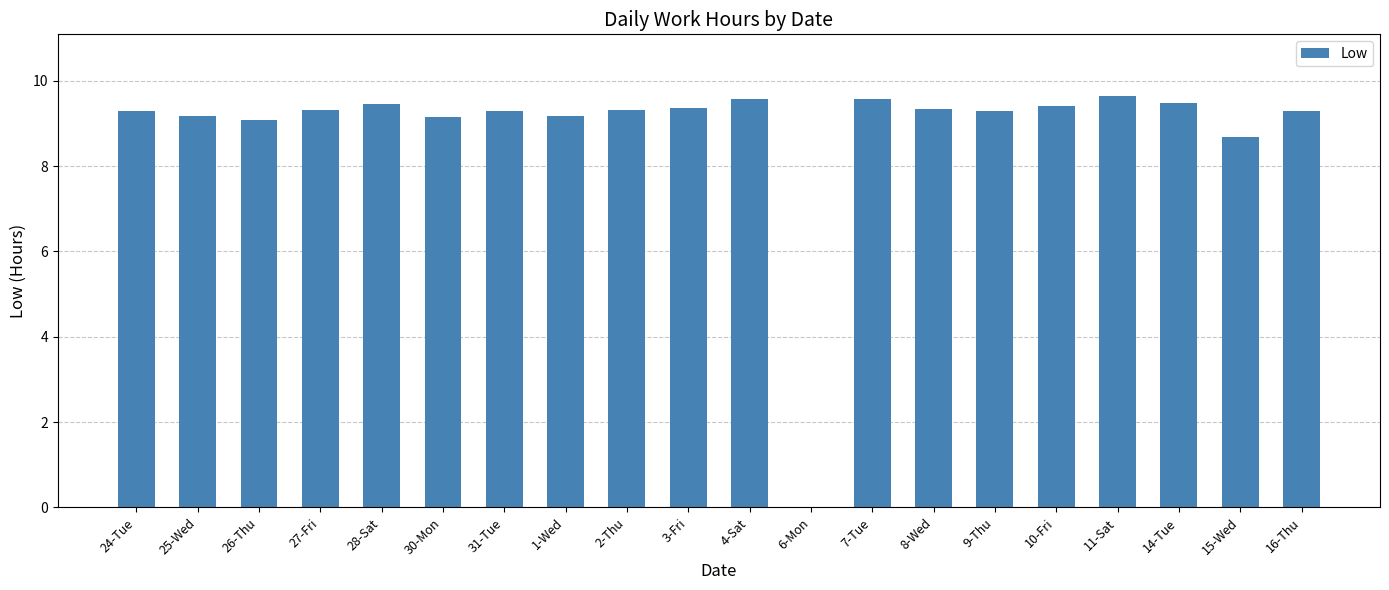

What value does the data have at 26-Thu?

9.1